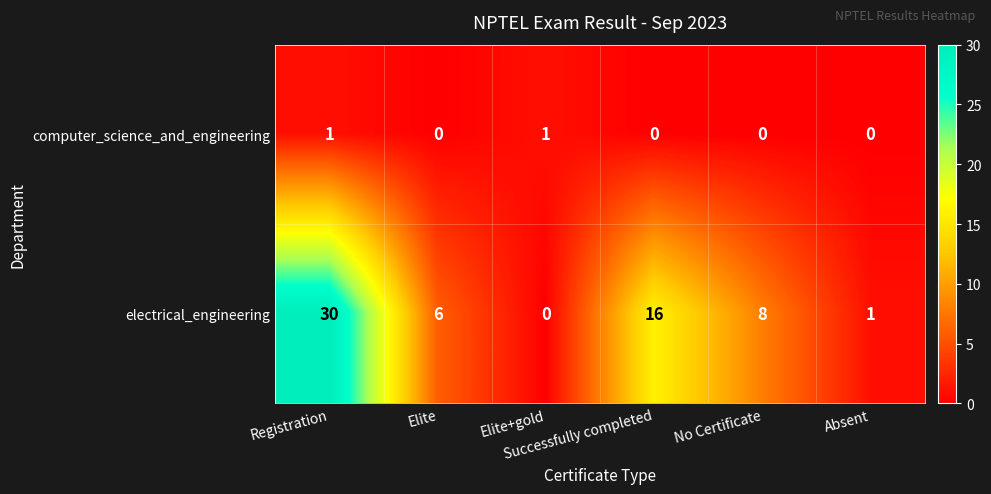

List the series in order of their peak value, lowest first.

computer_science_and_engineering, electrical_engineering